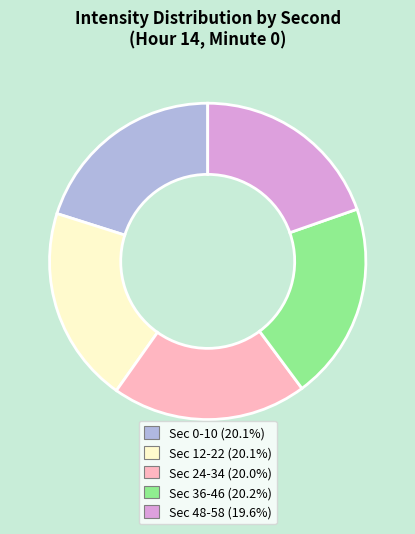

How many segments does this pie chart have?

5